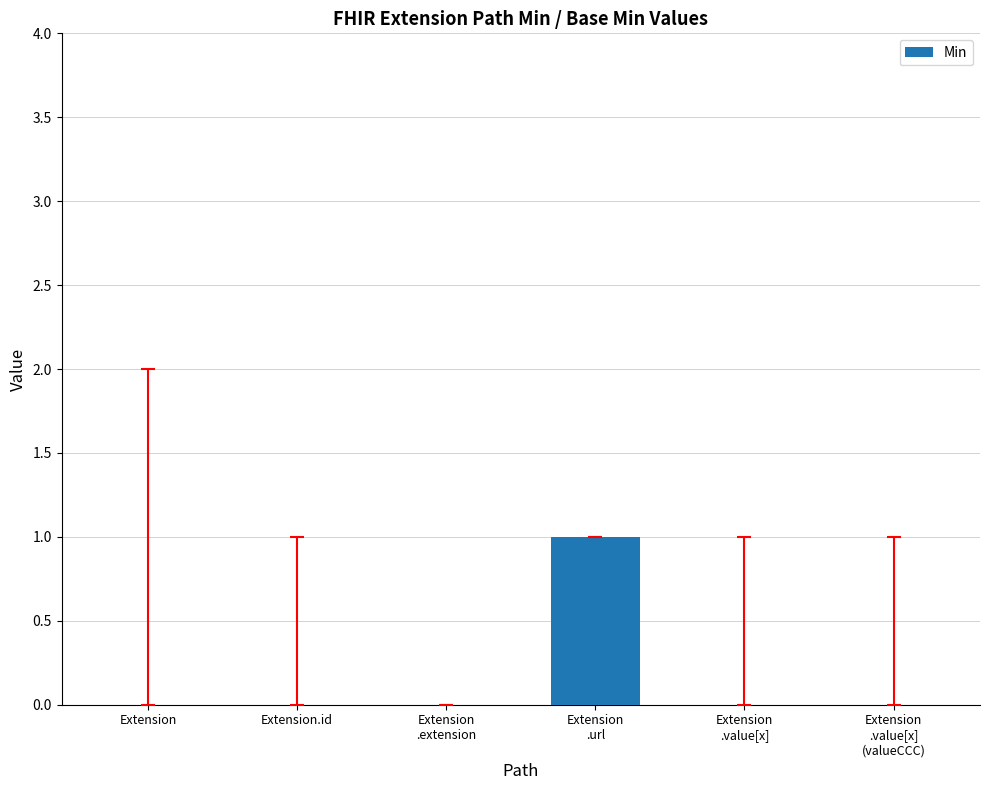

Count the number of data series in this chart.

1